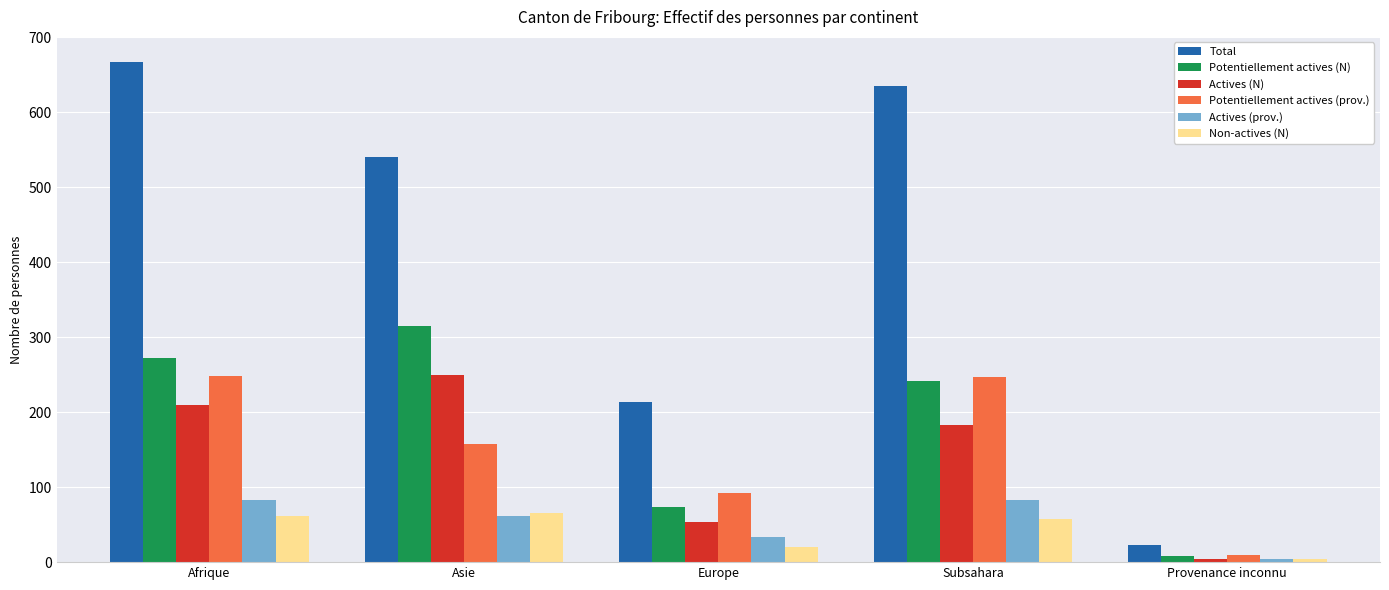

What position from the left is Europe?

3